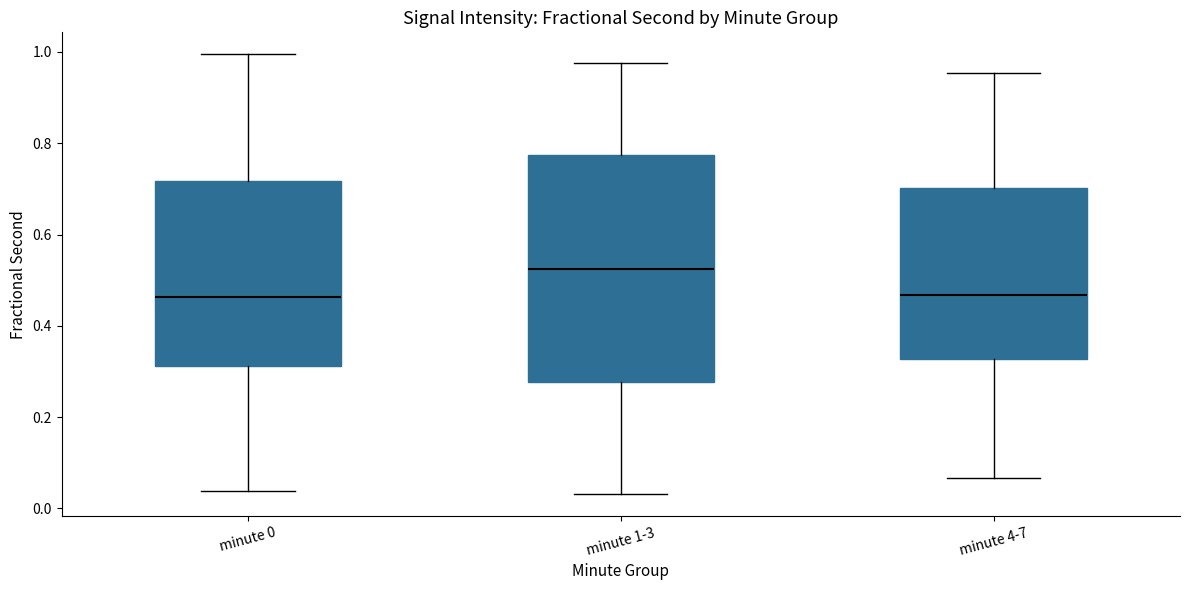

Where is the lower edge of the box for minute 4-7 on the y-axis? The values are not printed on the chart, so give them approximately, as read against the axis.

0.32